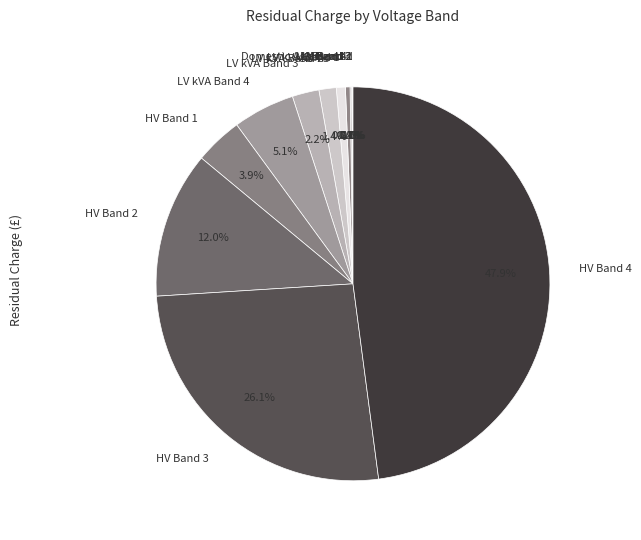

Which category has the biggest portion of the pie?

HV Band 4